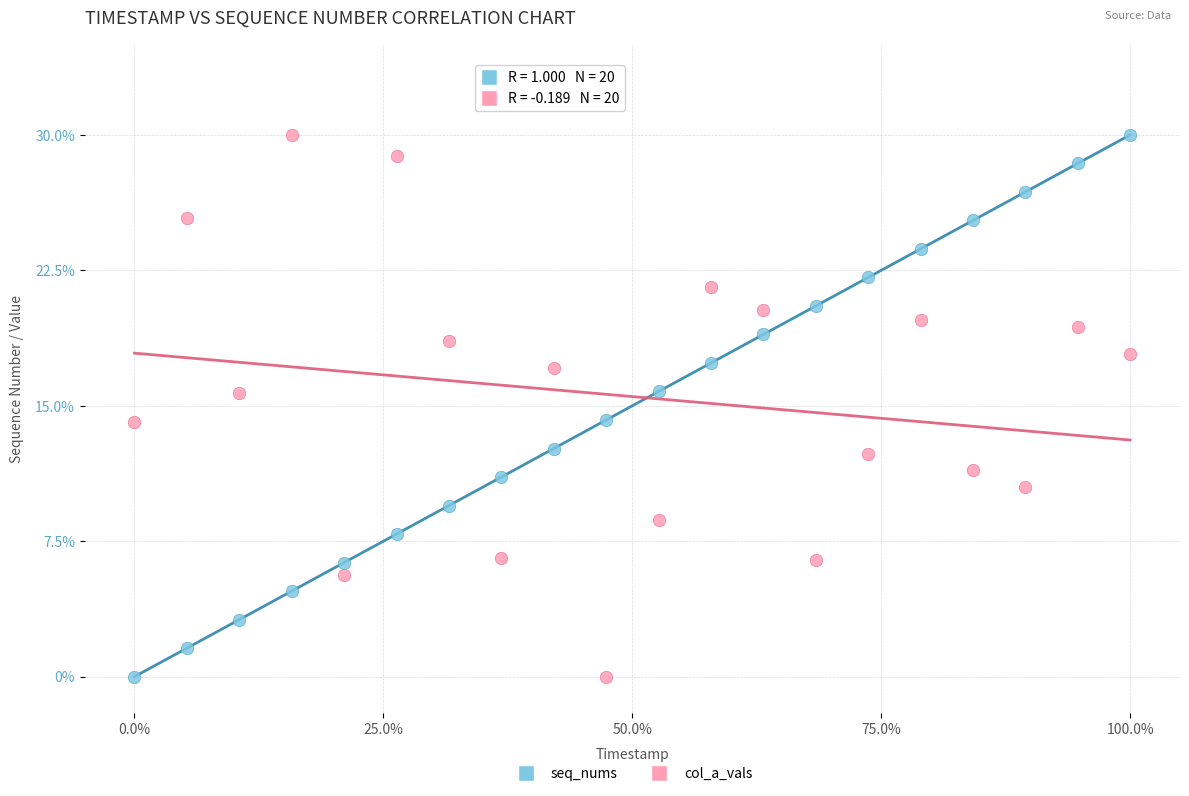

What is the X range (max minus min) for the scatter plot?

1.0